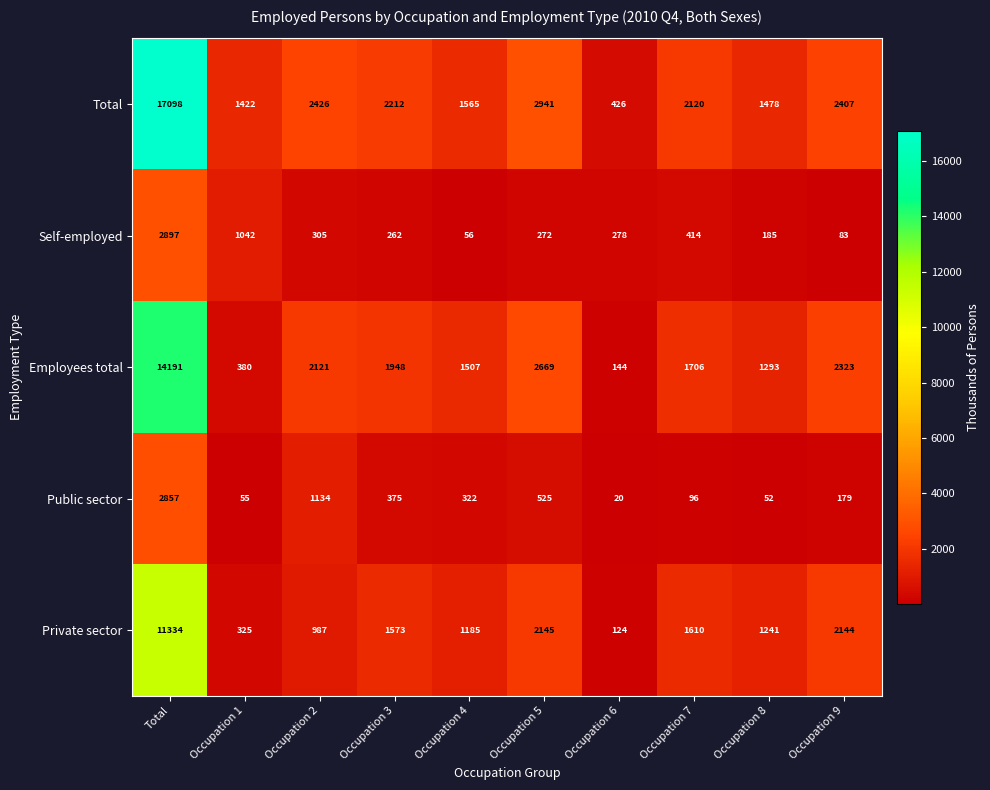

What is the lowest value of the Employees total series?

144